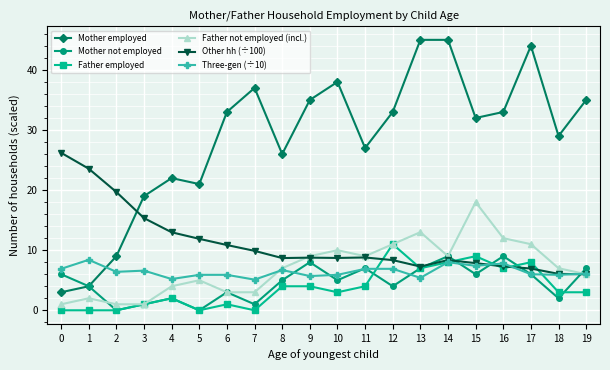

Which series has the largest total across all categories?

Mother employed